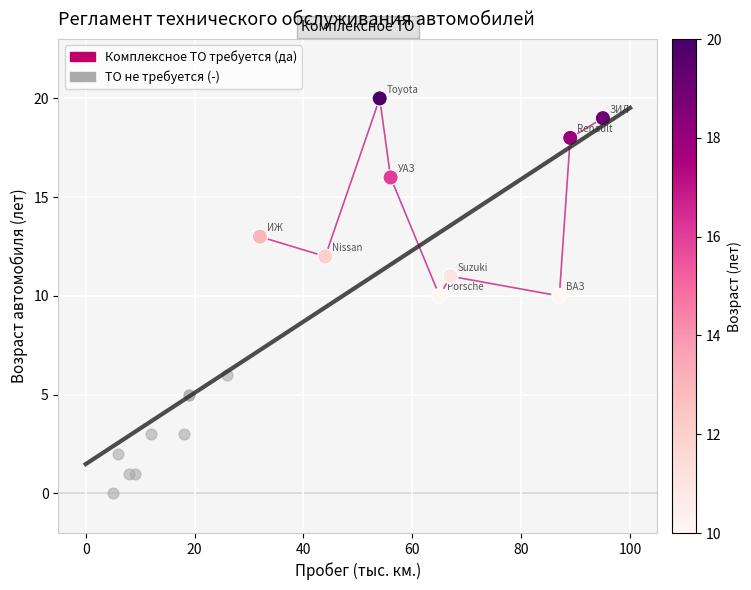

Which series contains the highest Y value?

Комплексное ТО требуется (да)